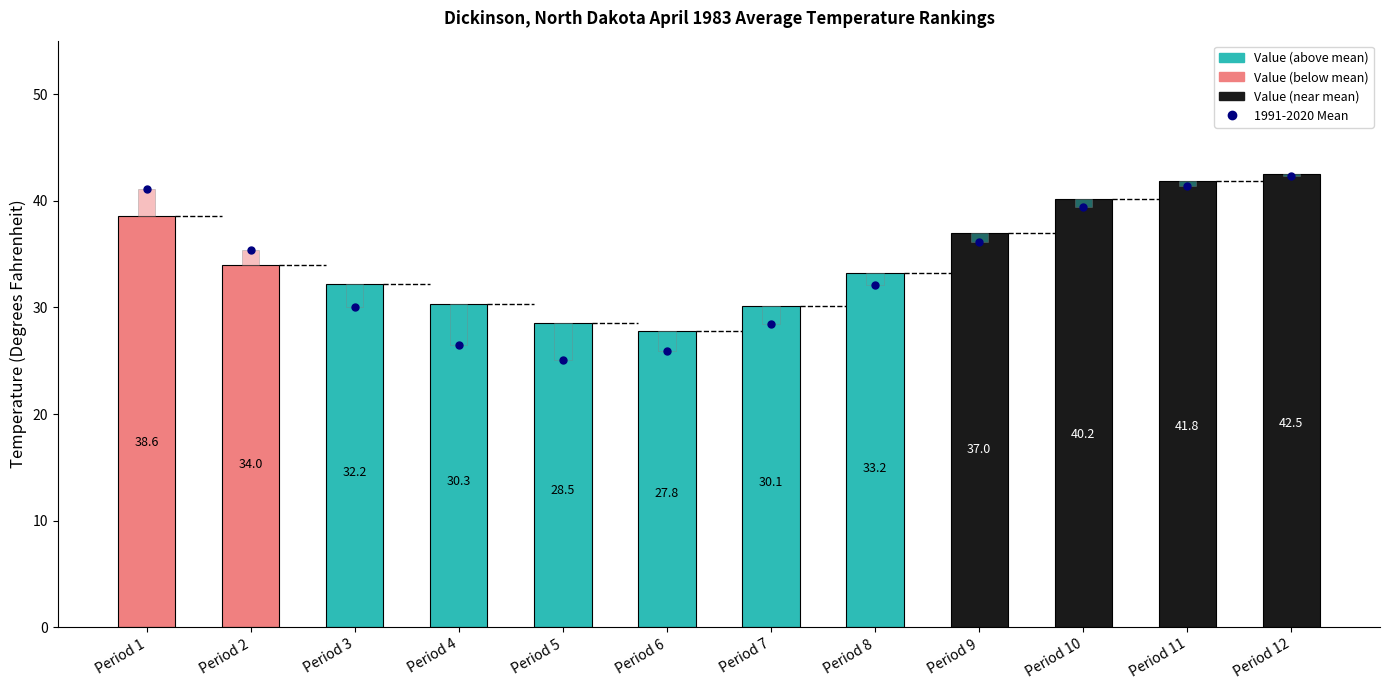

At which label does 1991-2020 Mean reach its minimum?

Period 5